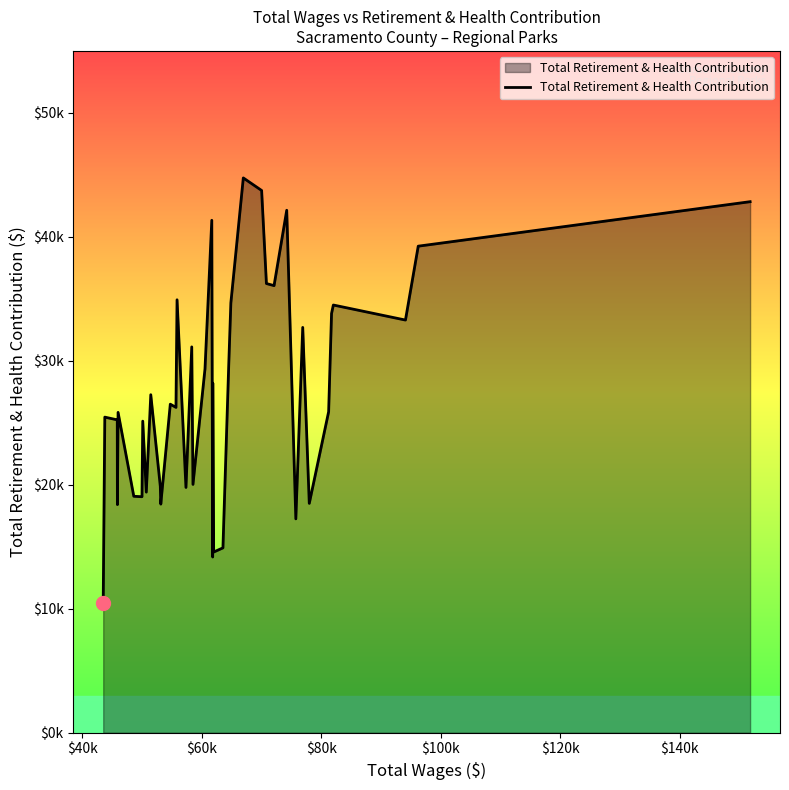

Does the chart have visible grid lines?

No